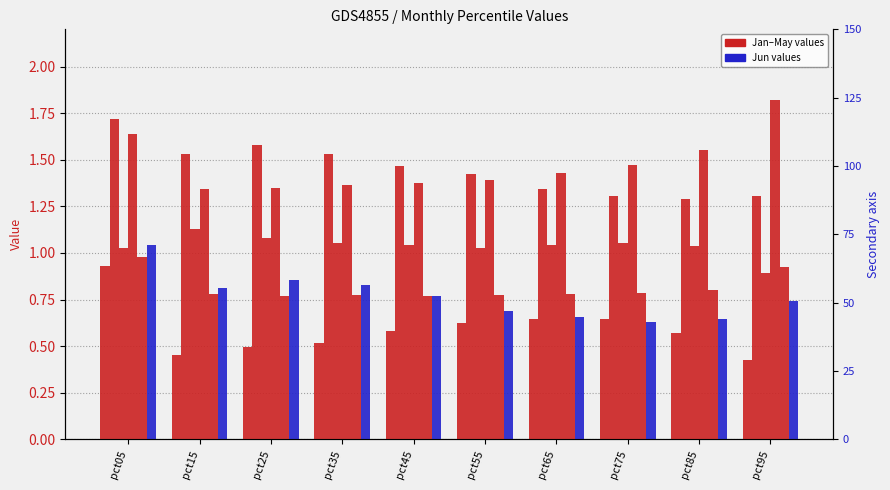

Which category has the highest value in the Jan series?

pct05